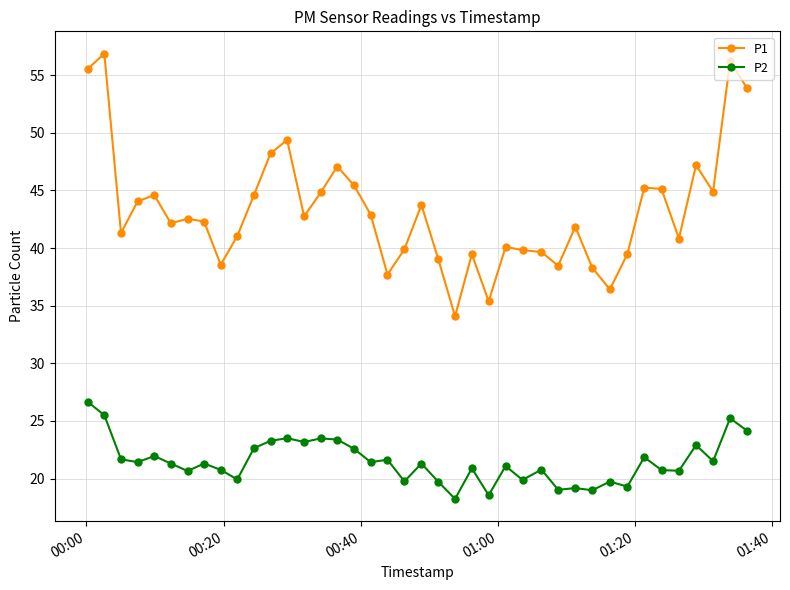

What is the maximum value for P1?

56.9